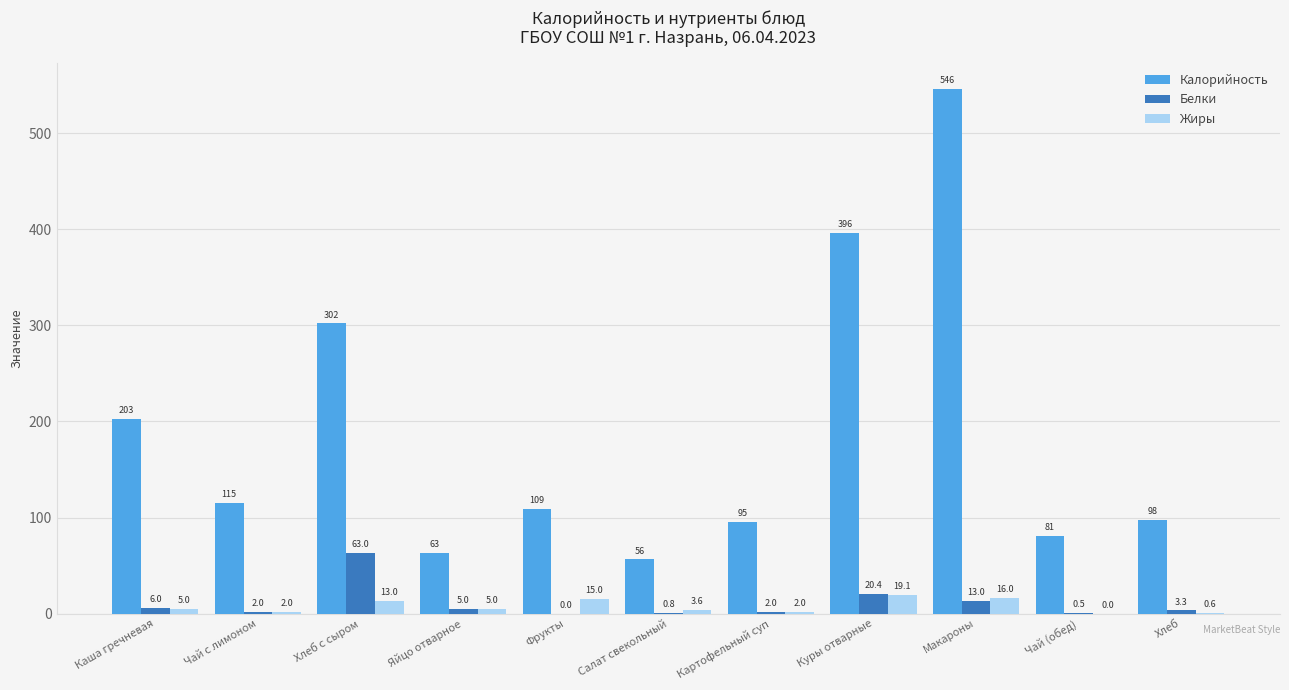

What is the sum of all Калорийность values?

2064.1